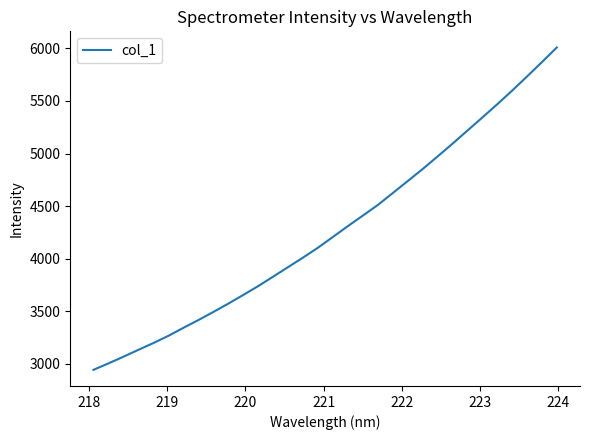

What is the difference between the maximum and minimum values?

3069.3